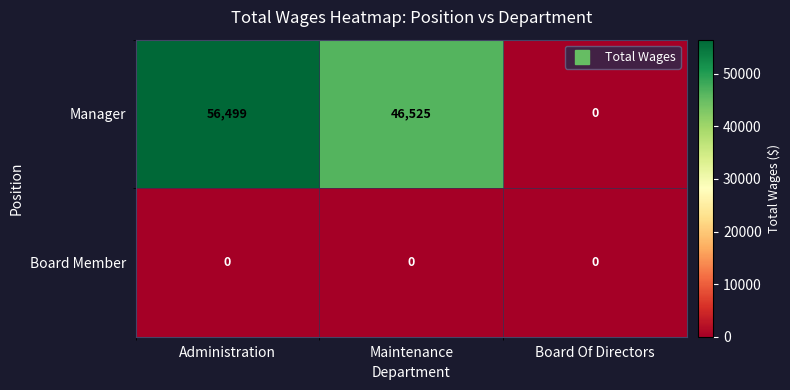

Rank the series by their average value, from lowest to highest.

Board Member, Manager